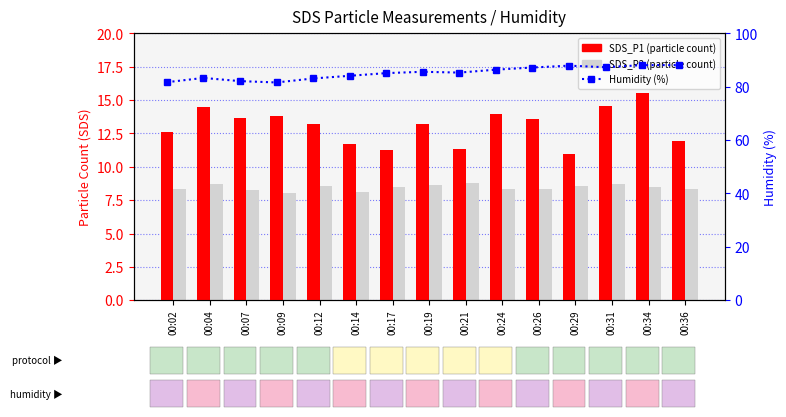

How many data points in Humidity (%) are above 85?

9